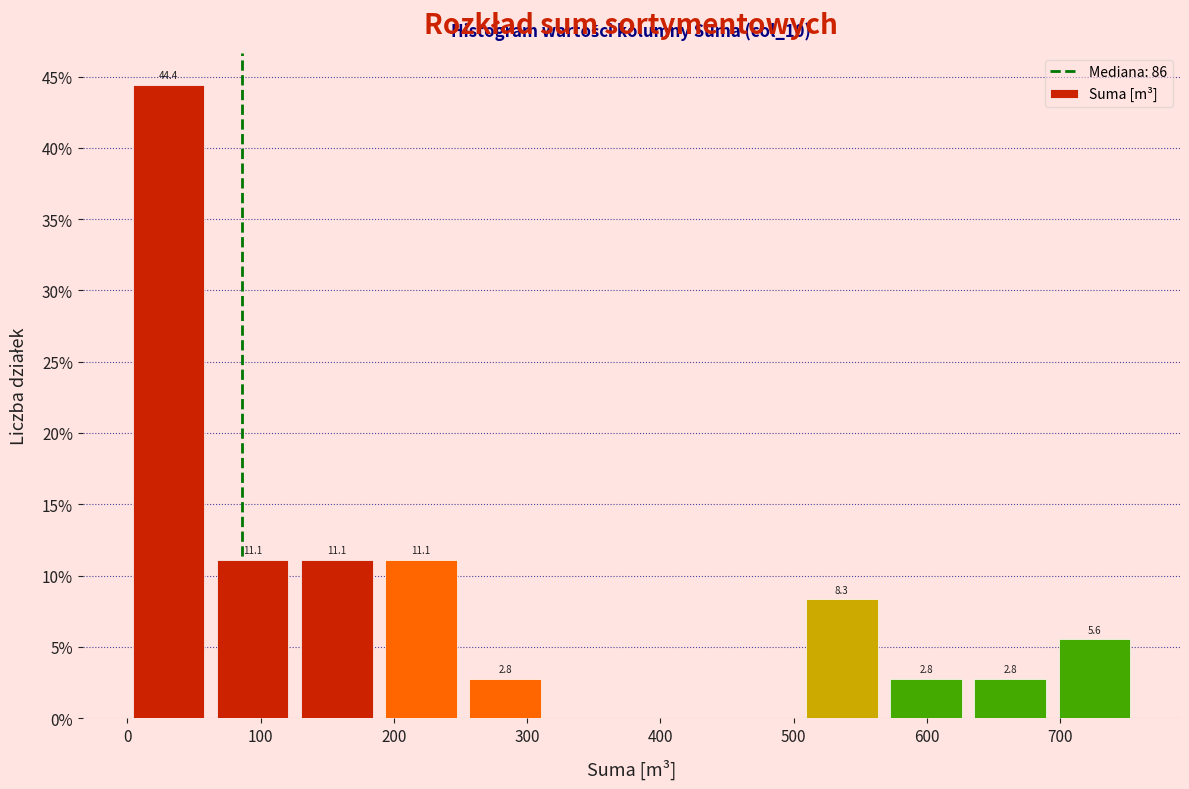

Which range on the x-axis has the tallest bar?

0 to 70